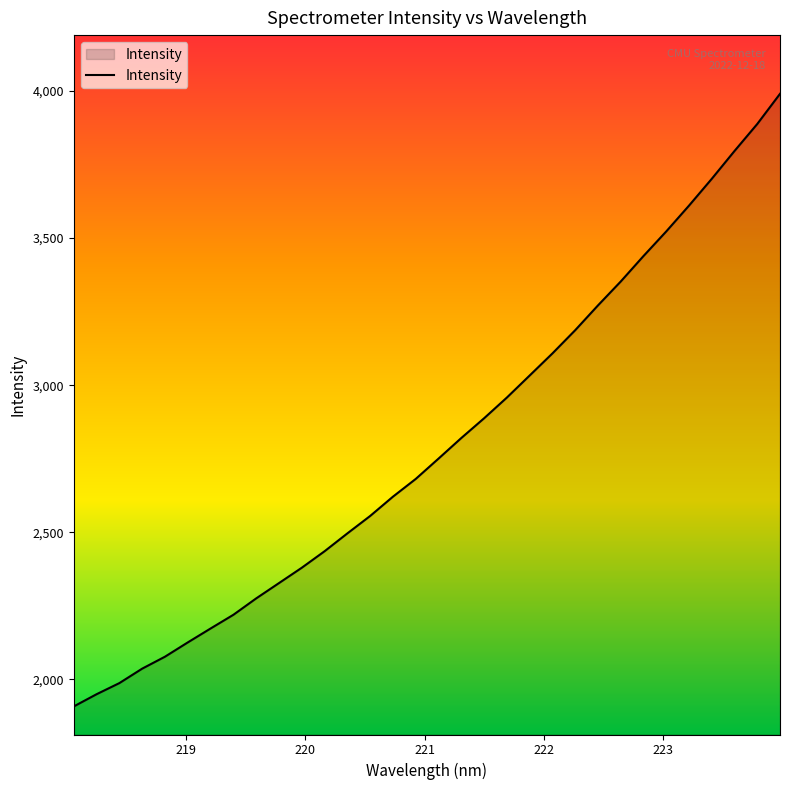

True or false: there are more than 1 points higher than both neighbors.

False